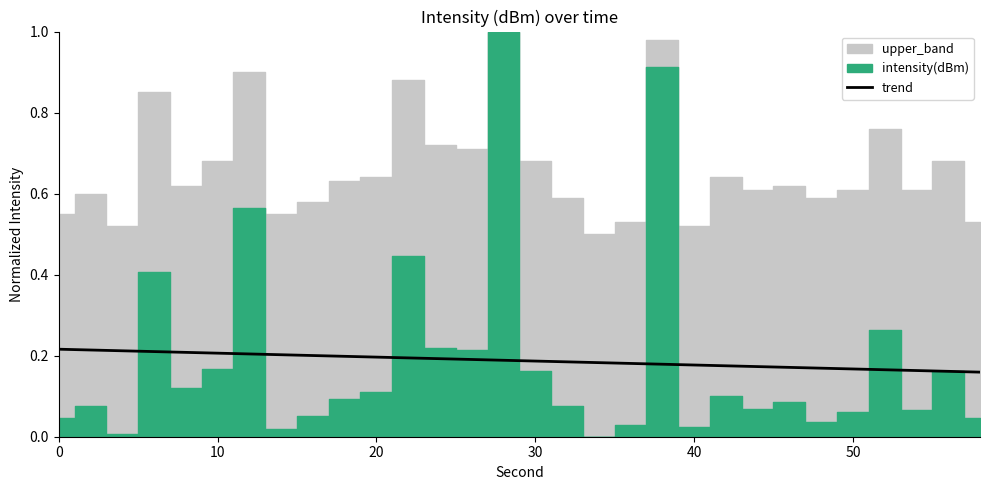

What is the average value?

0.2